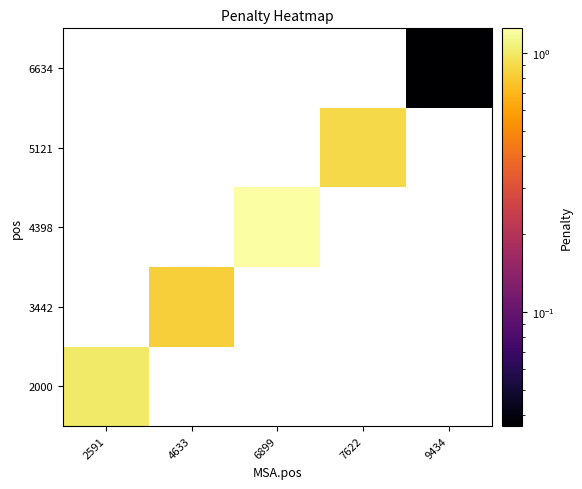

At how many categories does at least one series exceed 0?

5